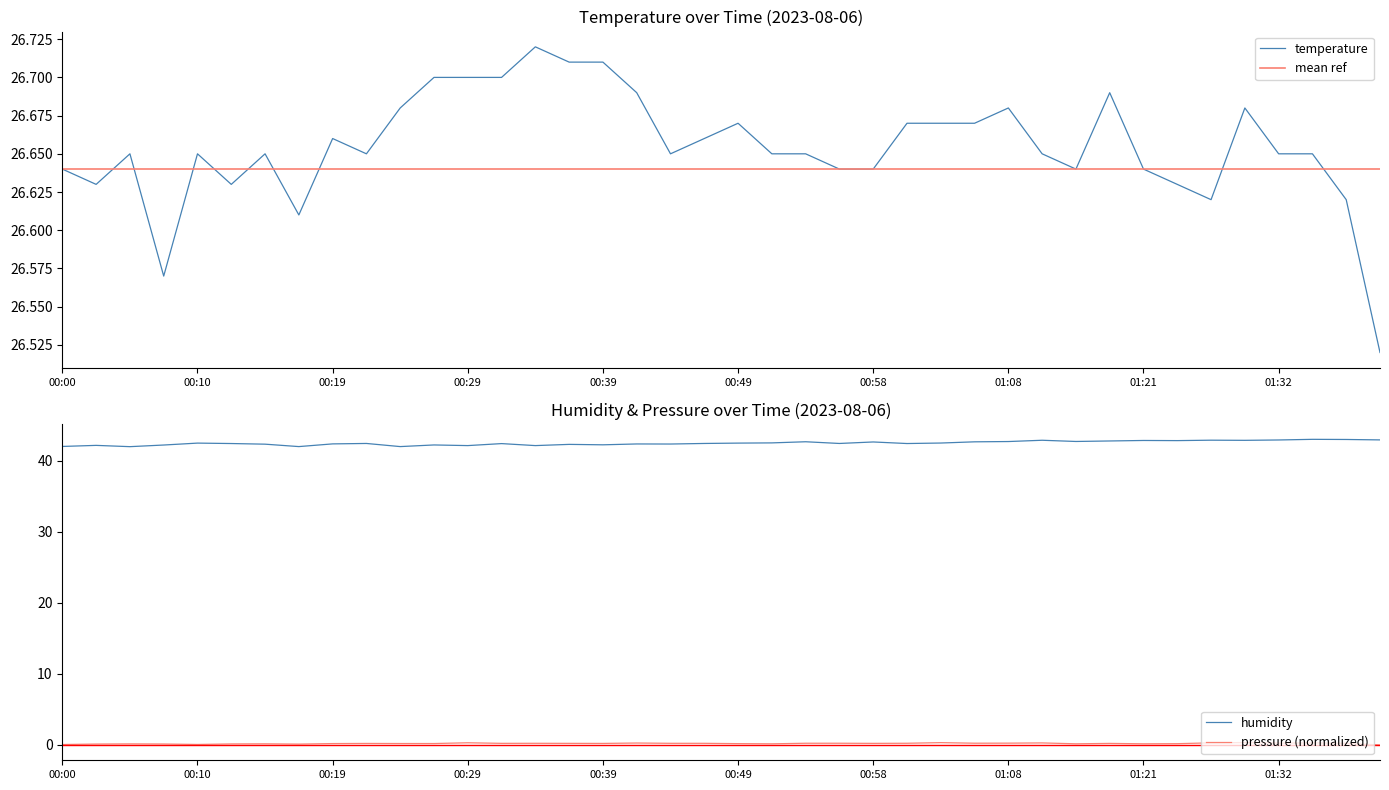

Between 01:08 and 00:51, which is larger?

01:08